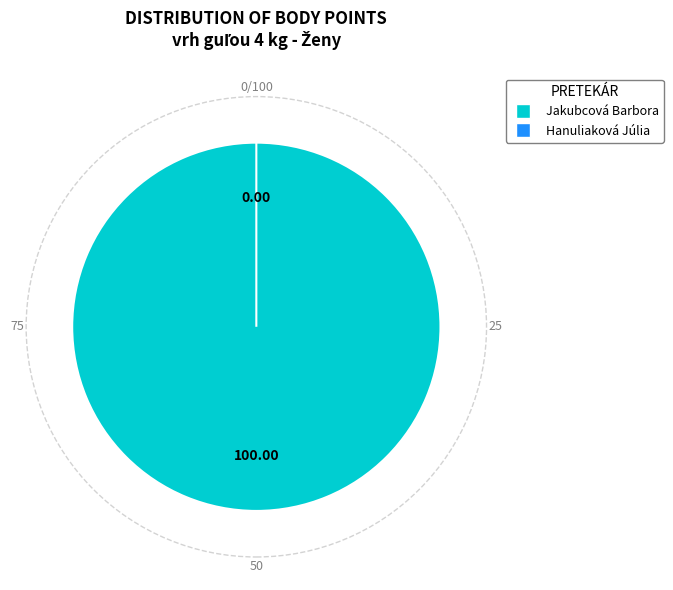

How many segments does this pie chart have?

2